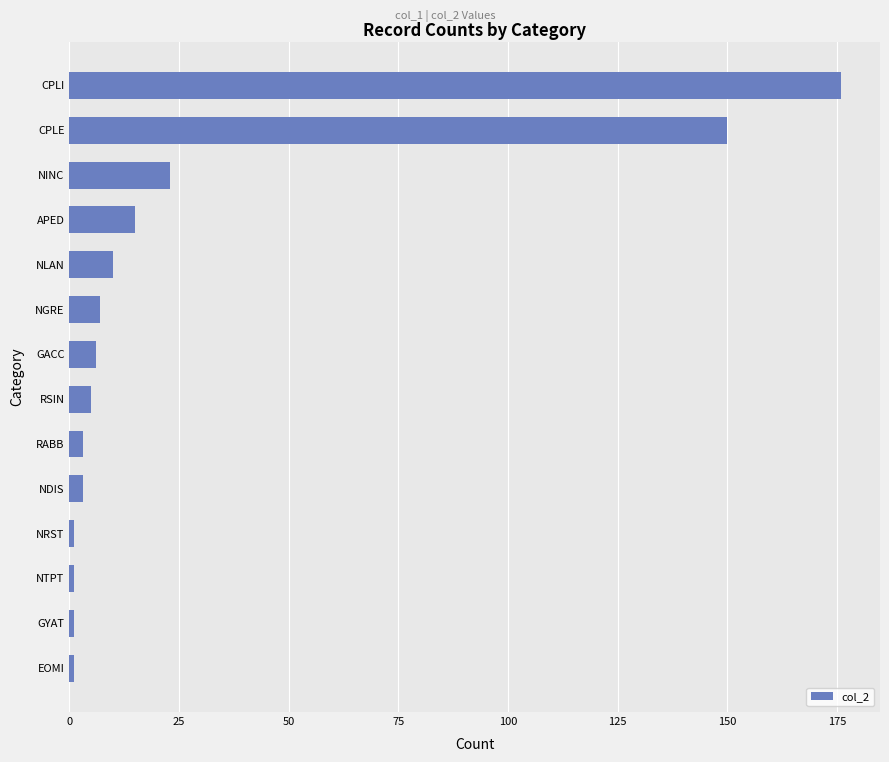

What is the smallest value displayed?

1